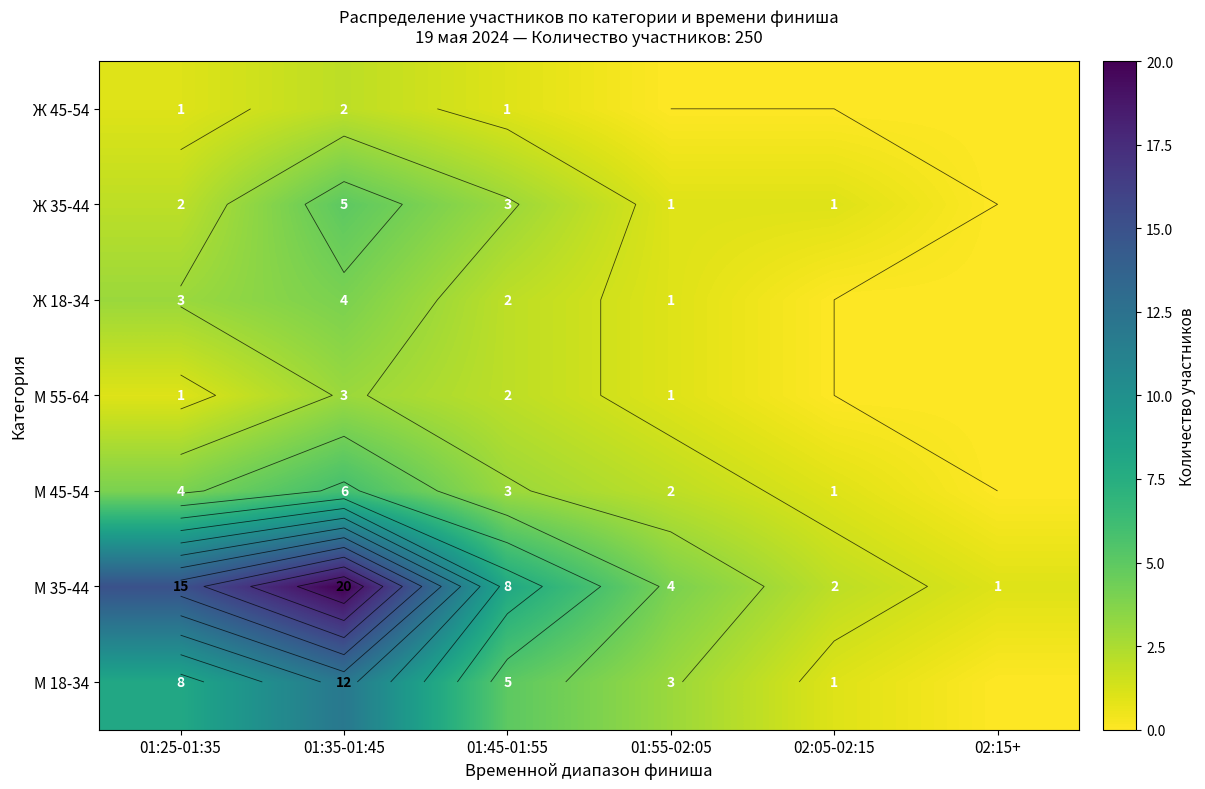

True or false: М 35-44 has a value of 4 at 01:55-02:05.

True